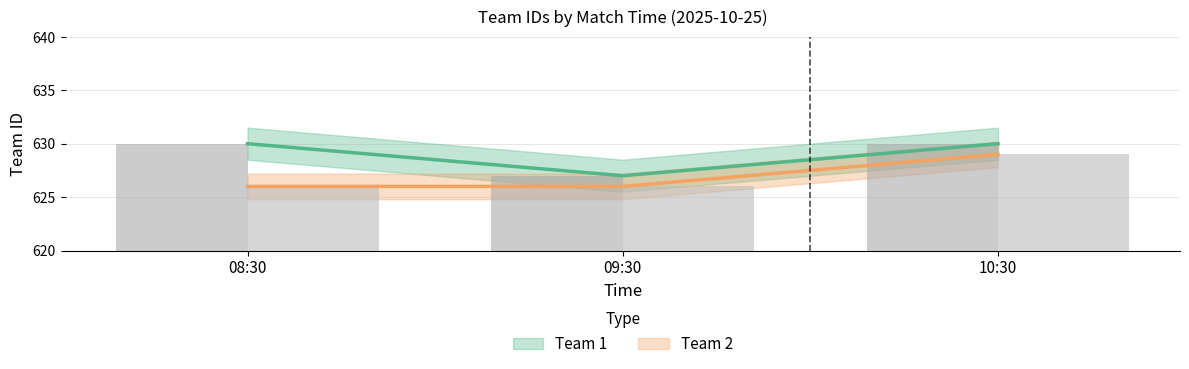

Which series has the largest total across all categories?

Team 1